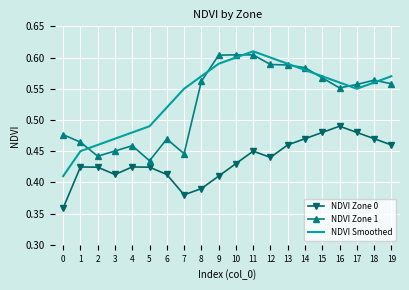

What is the total value across all series at 6?

1.4